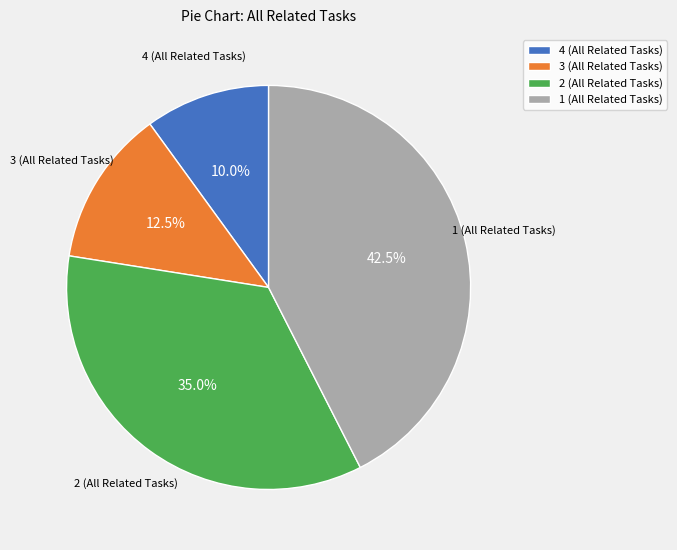

Is there a majority slice in this chart?

No